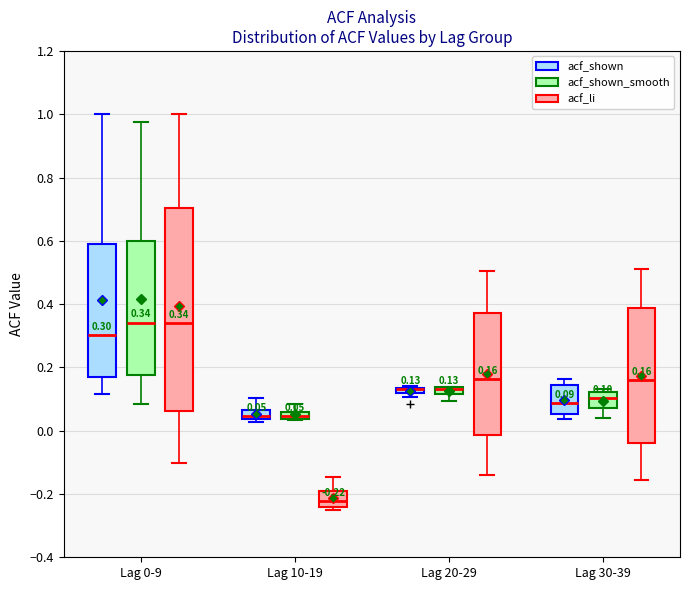

Which box is the tallest, from its lower edge to its upper edge?

Lag 0-9 (acf_li)